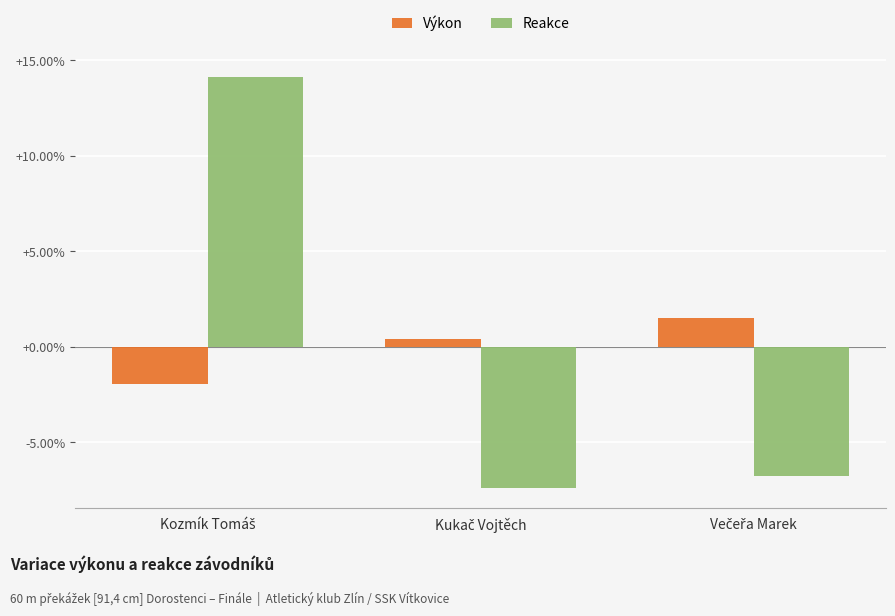

How many categories are shown in the chart?

3